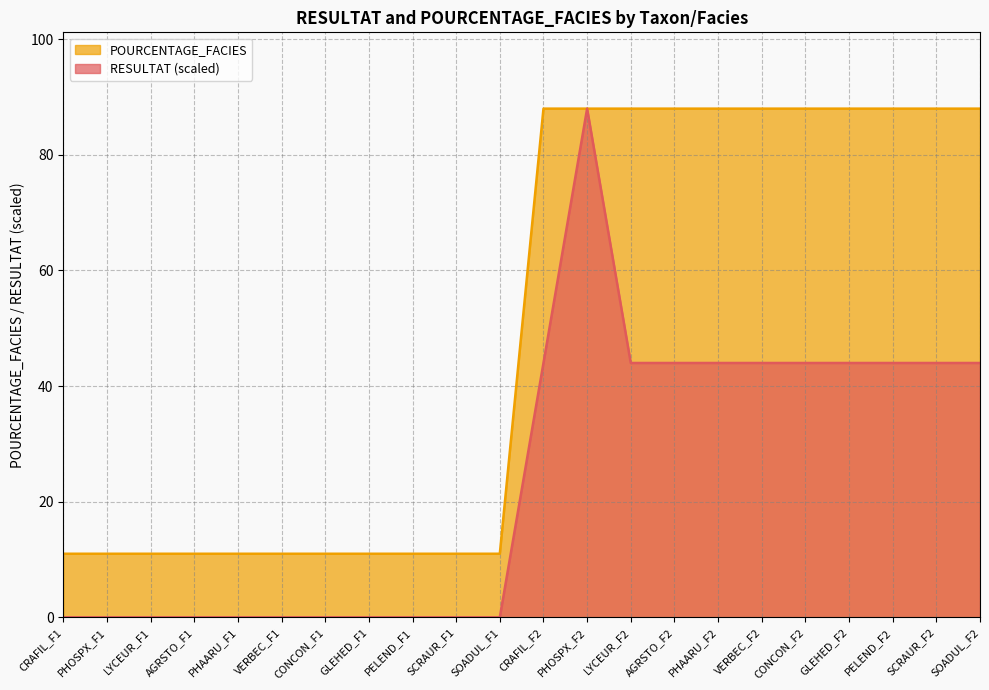

What is the total value across all series at PHAARU_F1?

11